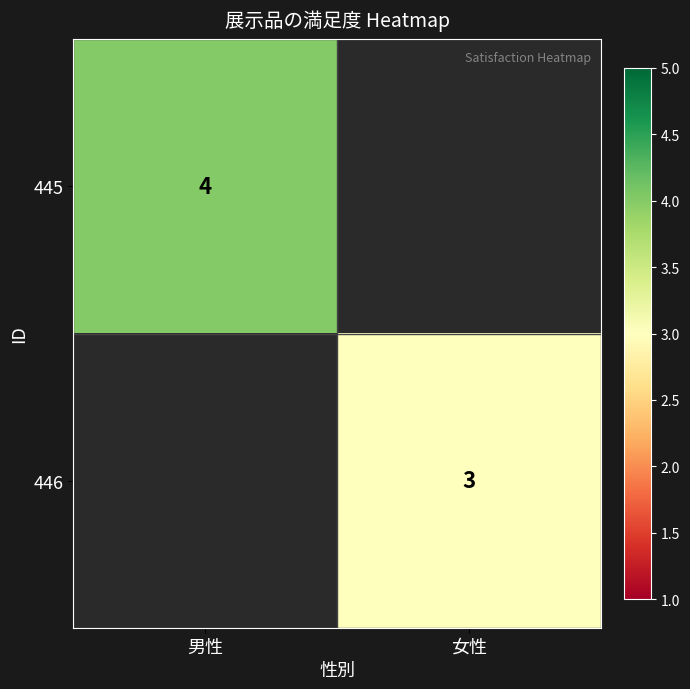

The value of 446 at 女性 is 3. True or false?

True